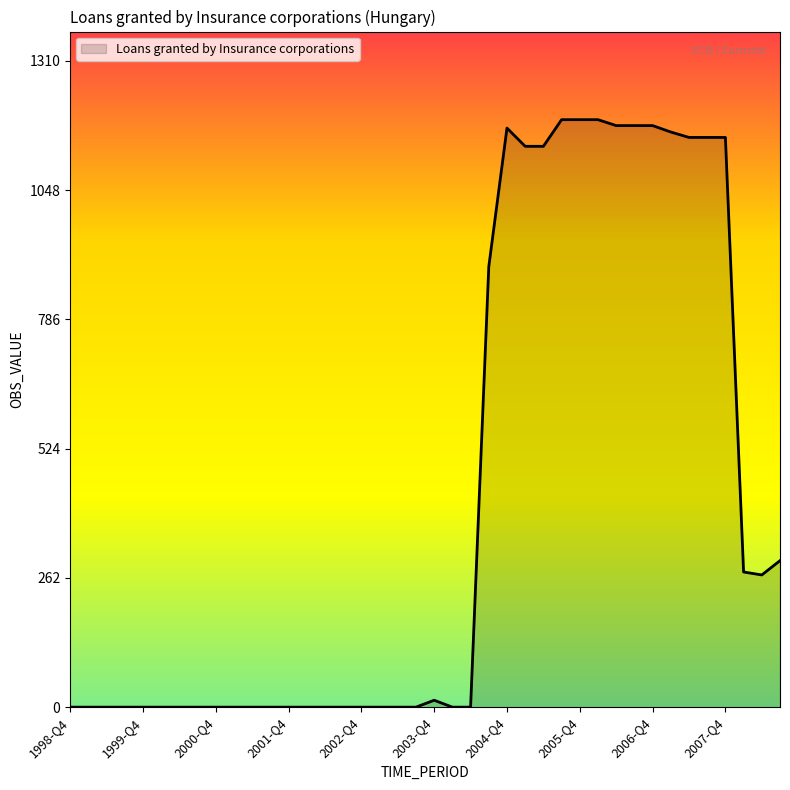

What is the greatest value displayed?

1191